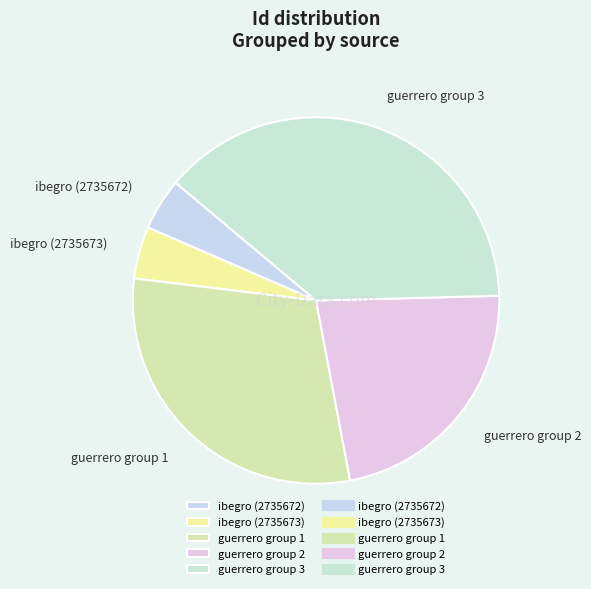

Which slice is the largest?

guerrero group 3